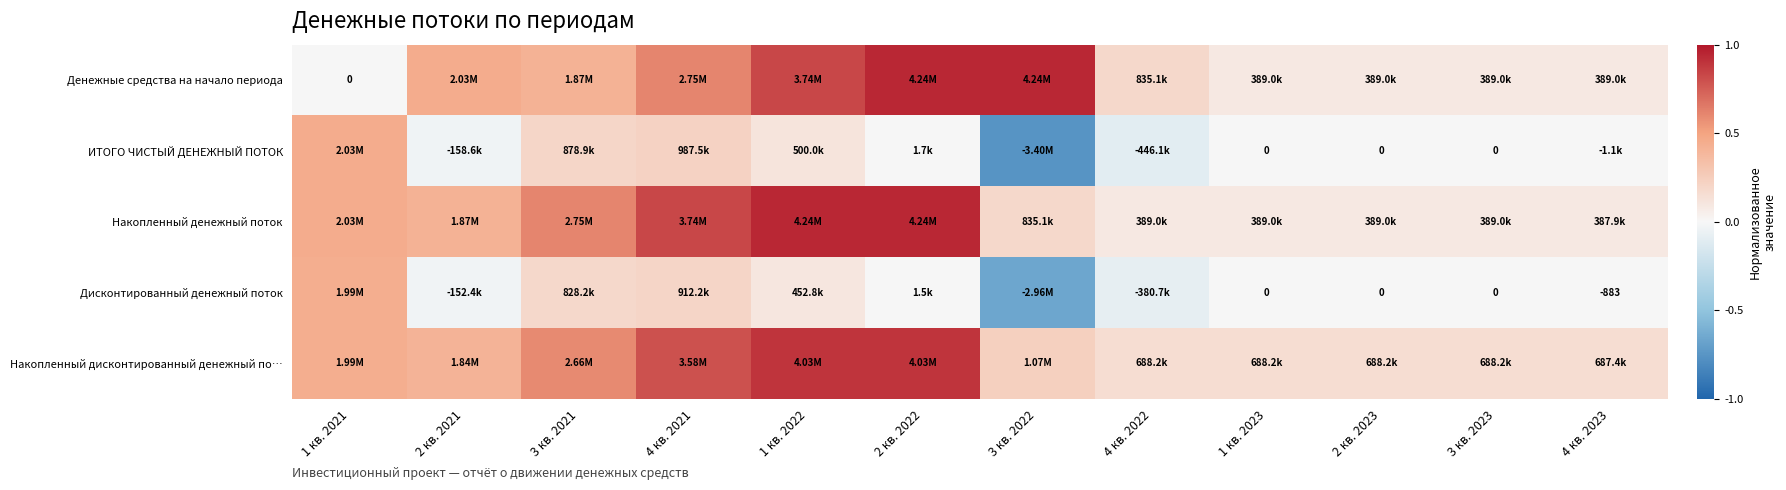

How many data points in Дисконтированный денежный поток are less than 0?

4